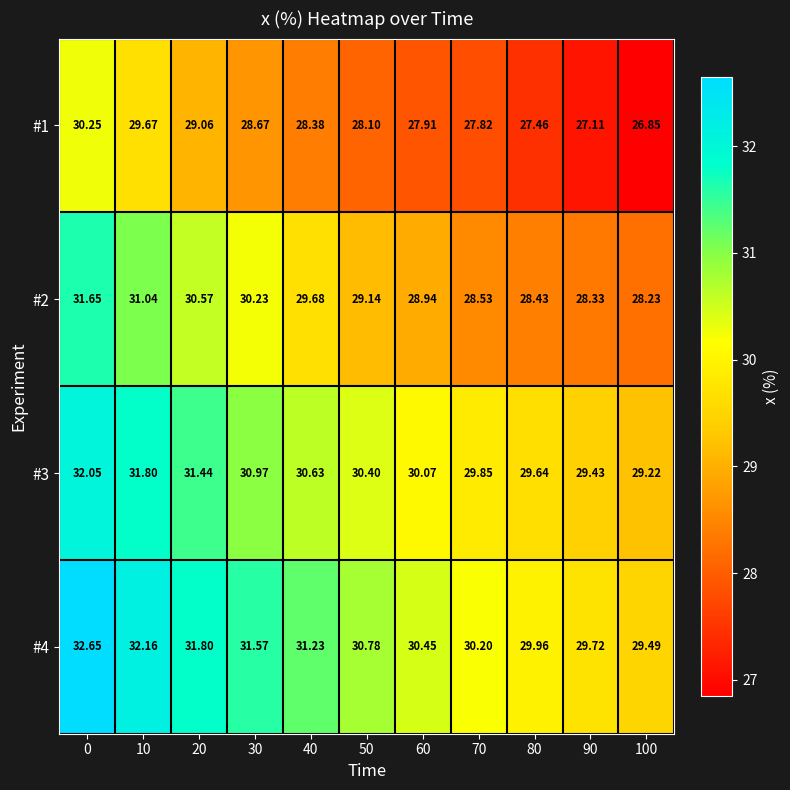

Which series has the largest range (max minus min)?

#2